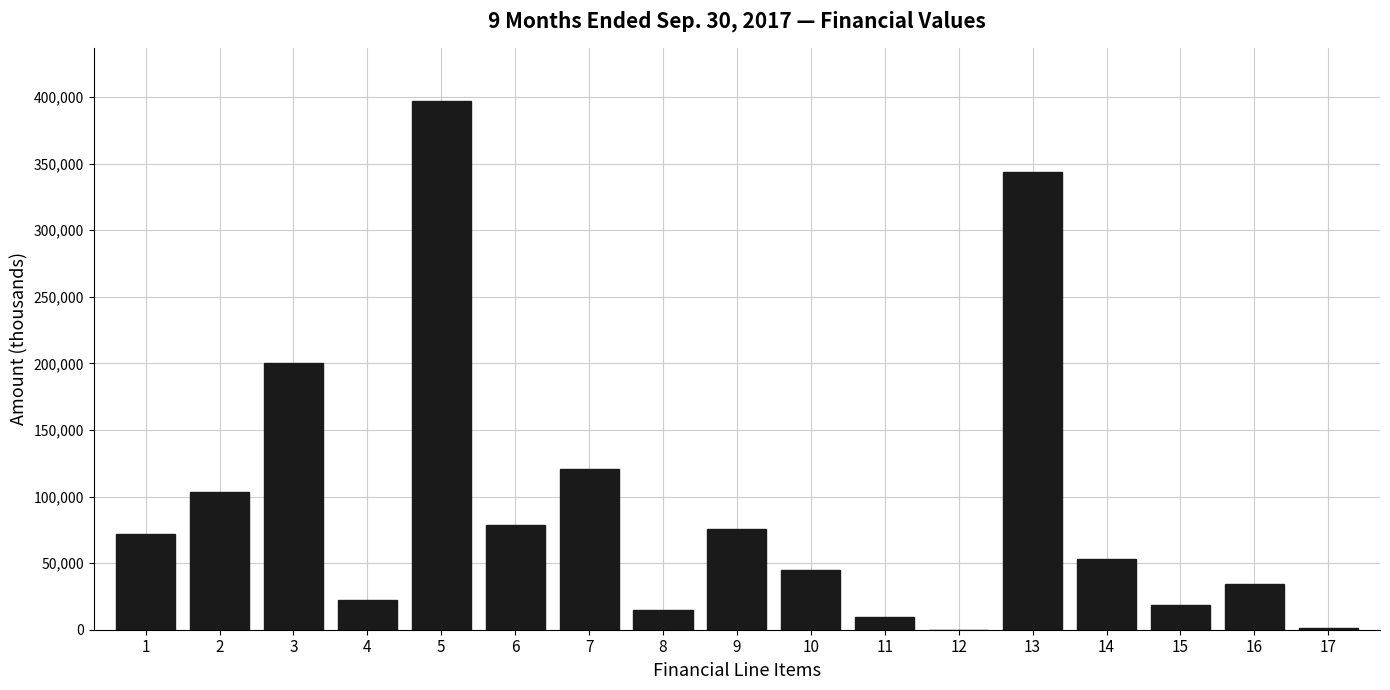

What is the greatest value displayed?

397186